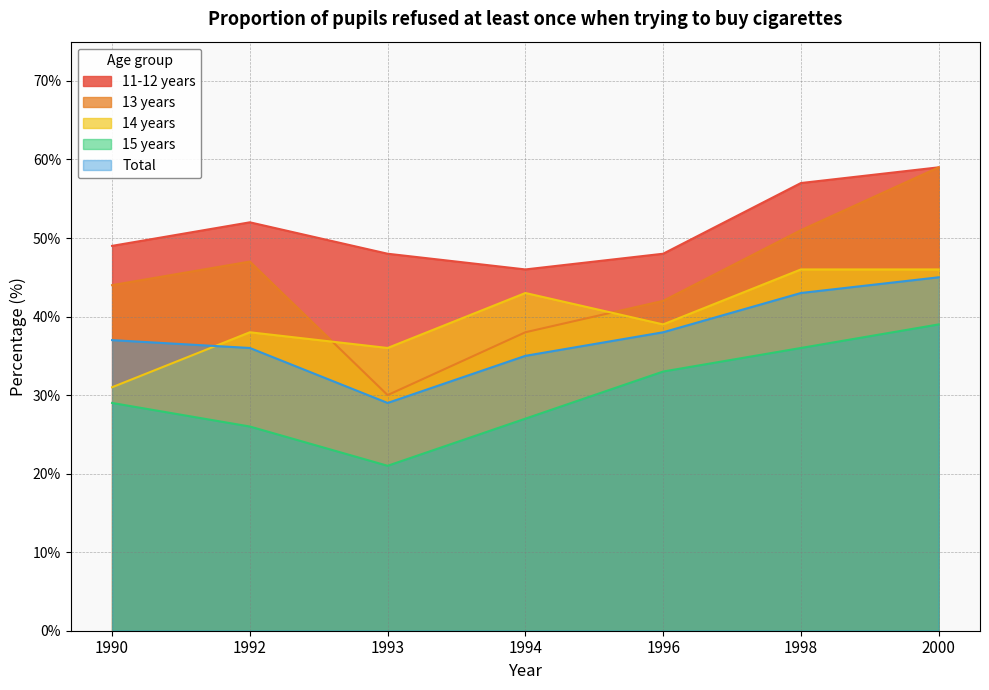

What is the sum of all 15 years values?

211